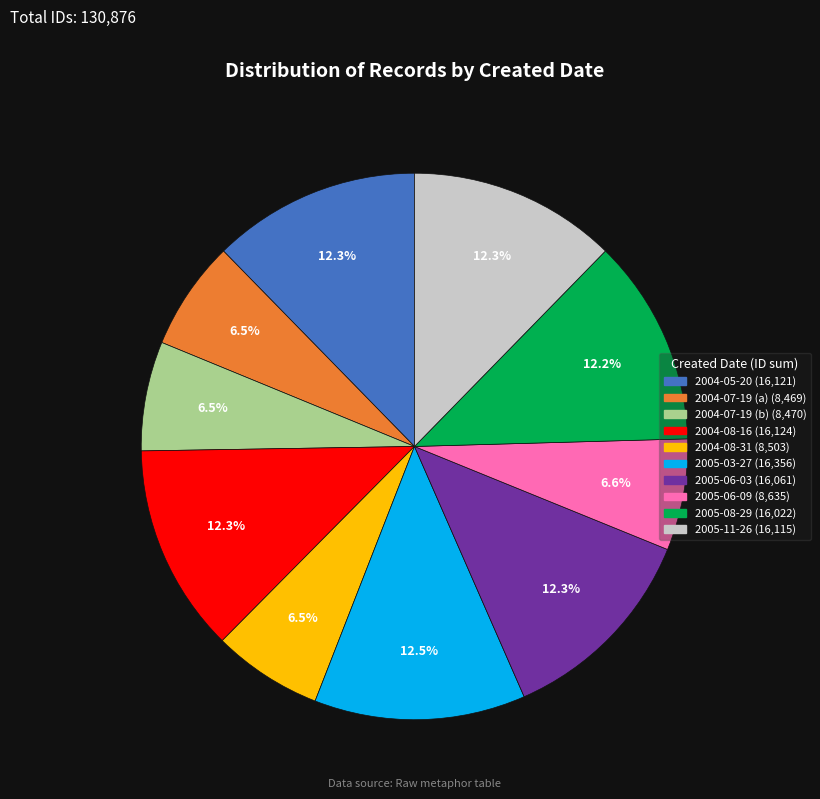

Is there a majority slice in this chart?

No